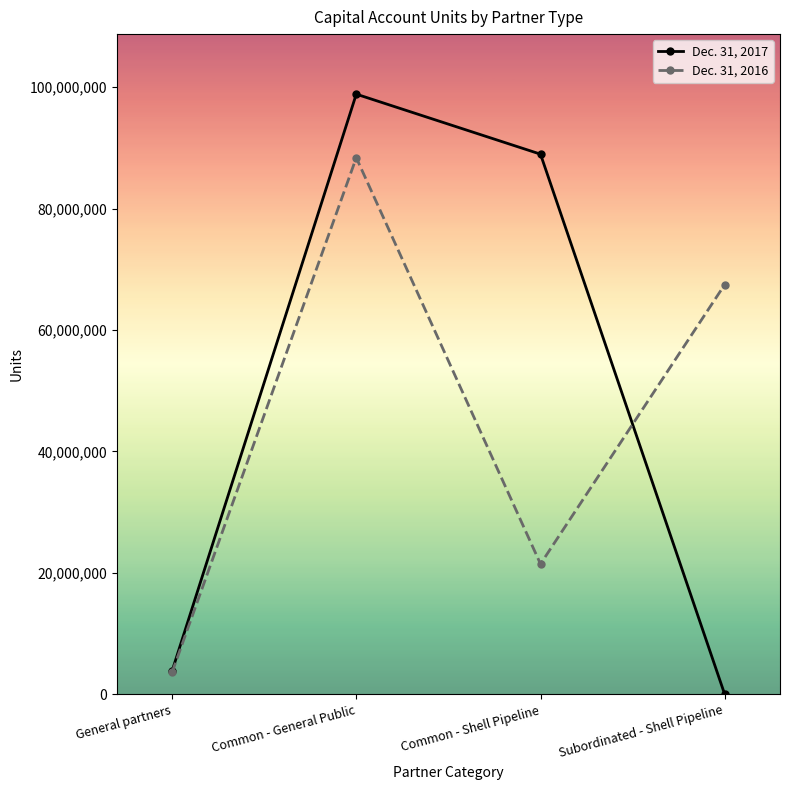

What is the label of the 2nd point from the right?

Common - Shell Pipeline